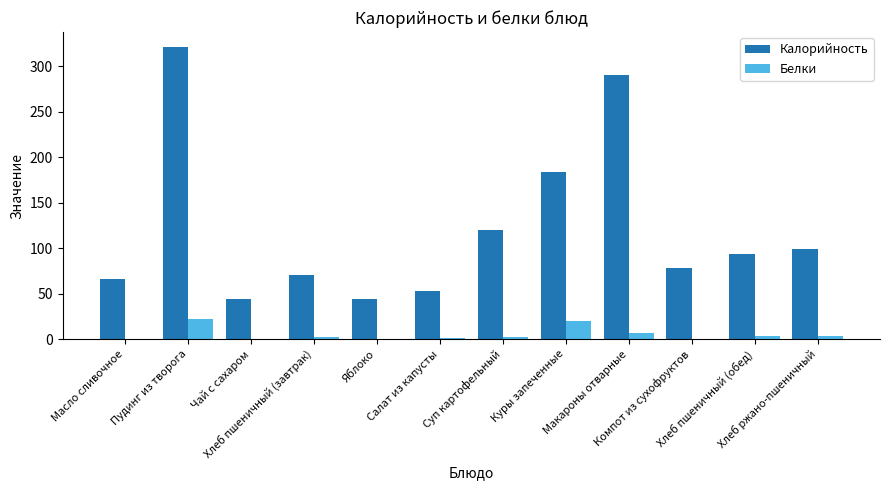

Which series has the largest total across all categories?

Калорийность